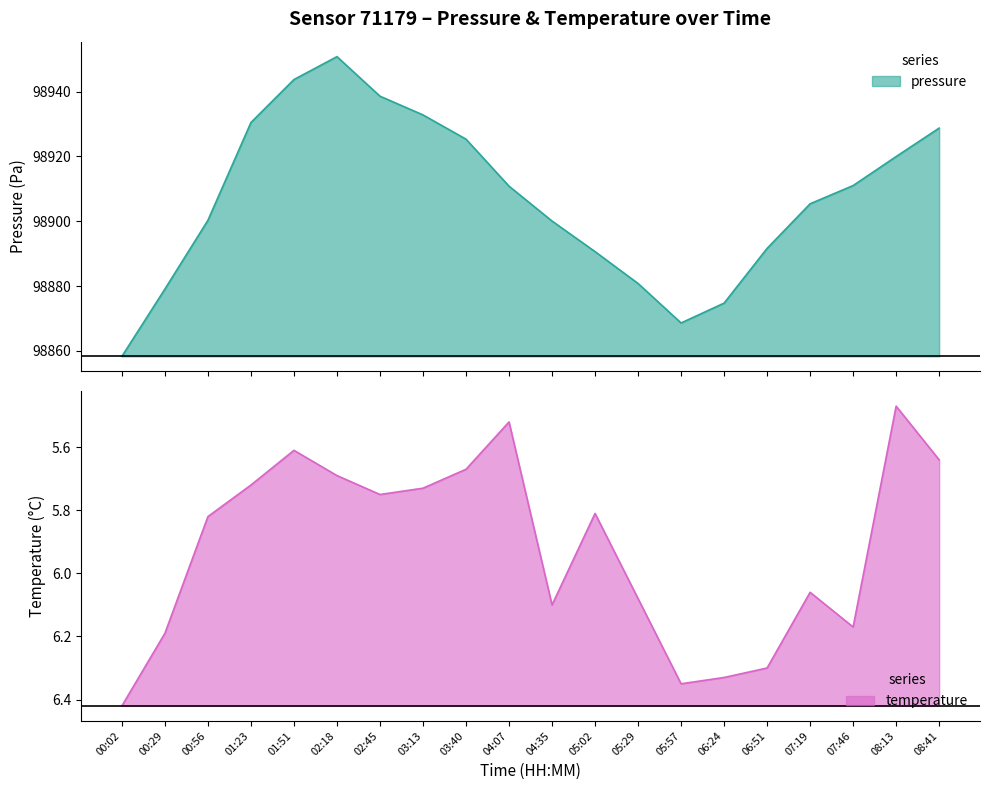

True or false: pressure and temperature cross at least once.

False